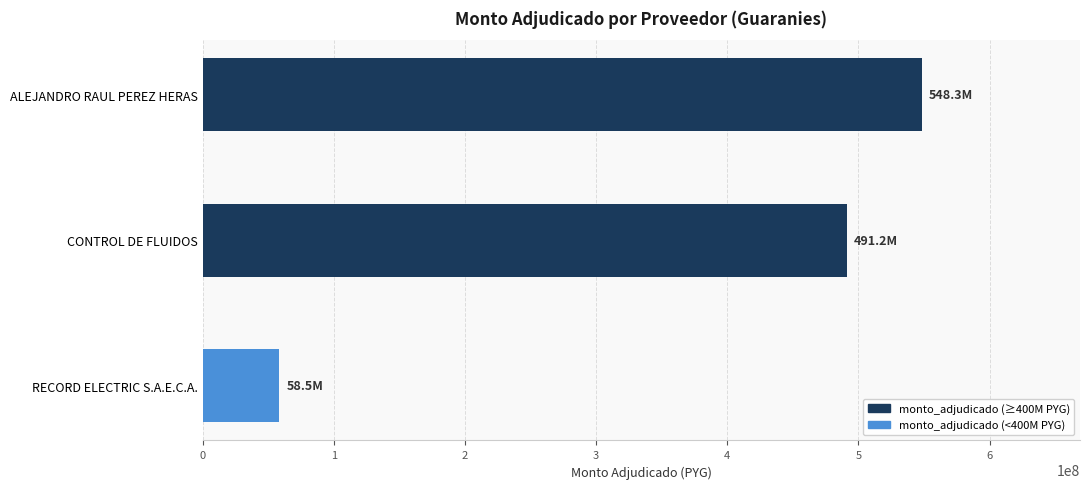

Reading top to bottom, extract all data points from this chart.

ALEJANDRO RAUL PEREZ HERAS=548344125	CONTROL DE FLUIDOS=491250000	RECORD ELECTRIC S.A.E.C.A.=58512500